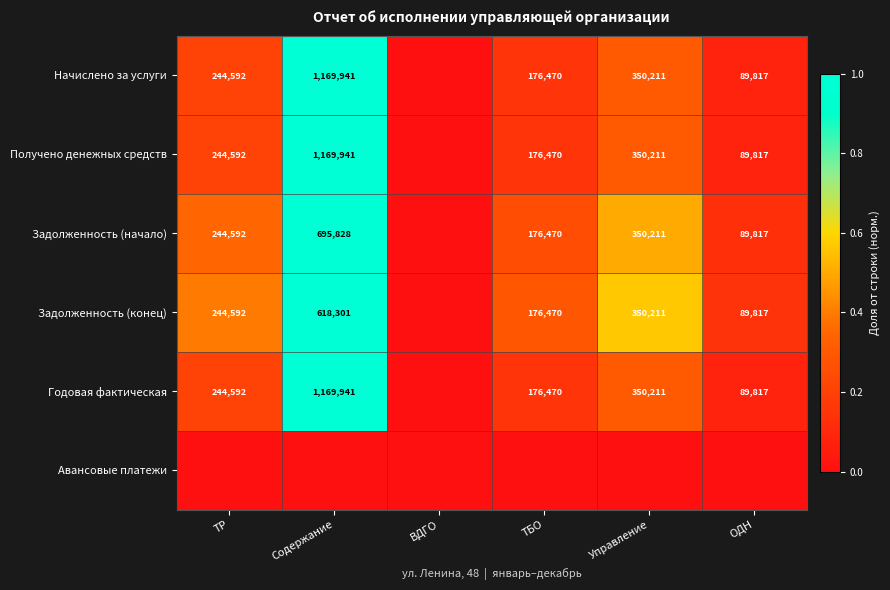

At how many categories does at least one series exceed 0?

5